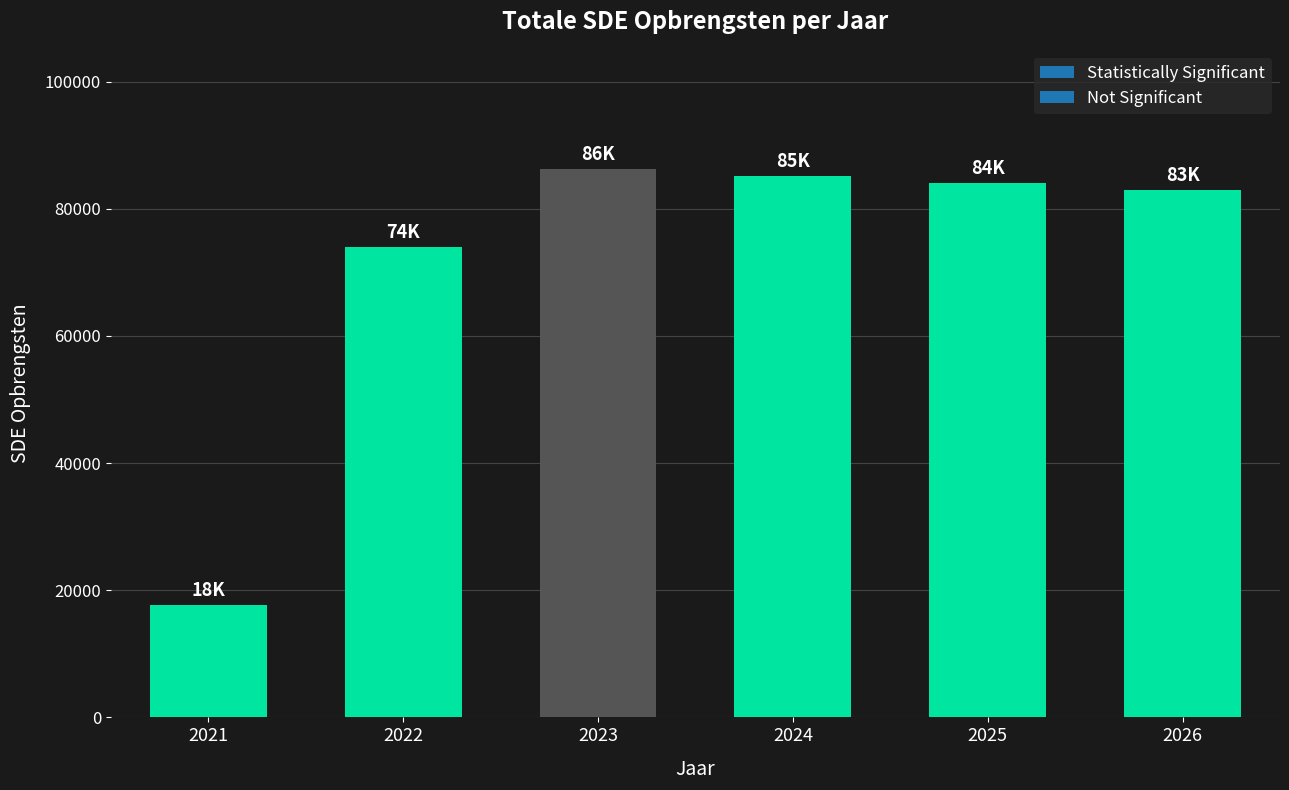

Which label corresponds to the largest value in the chart?

2023